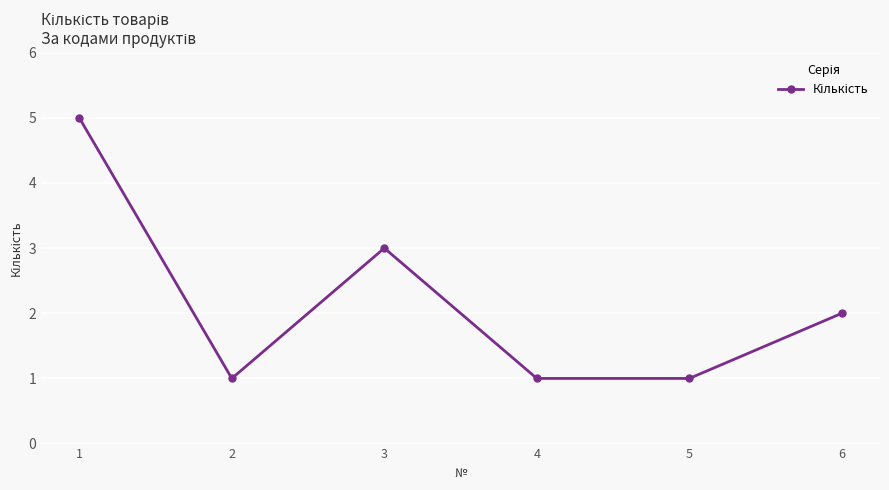

True or false: the data shows 1 at 4.

True